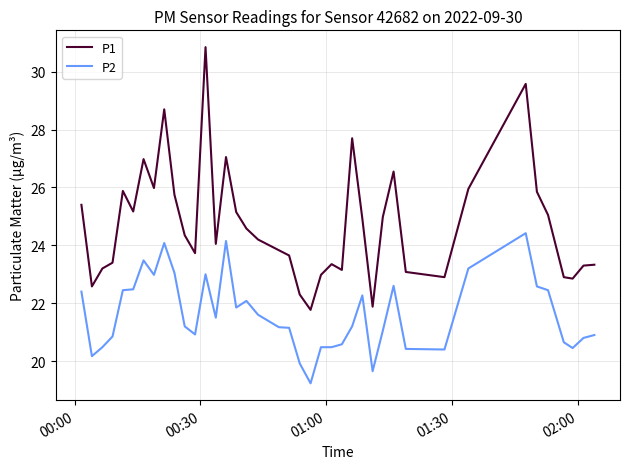

Which series has the widest spread of values?

P1